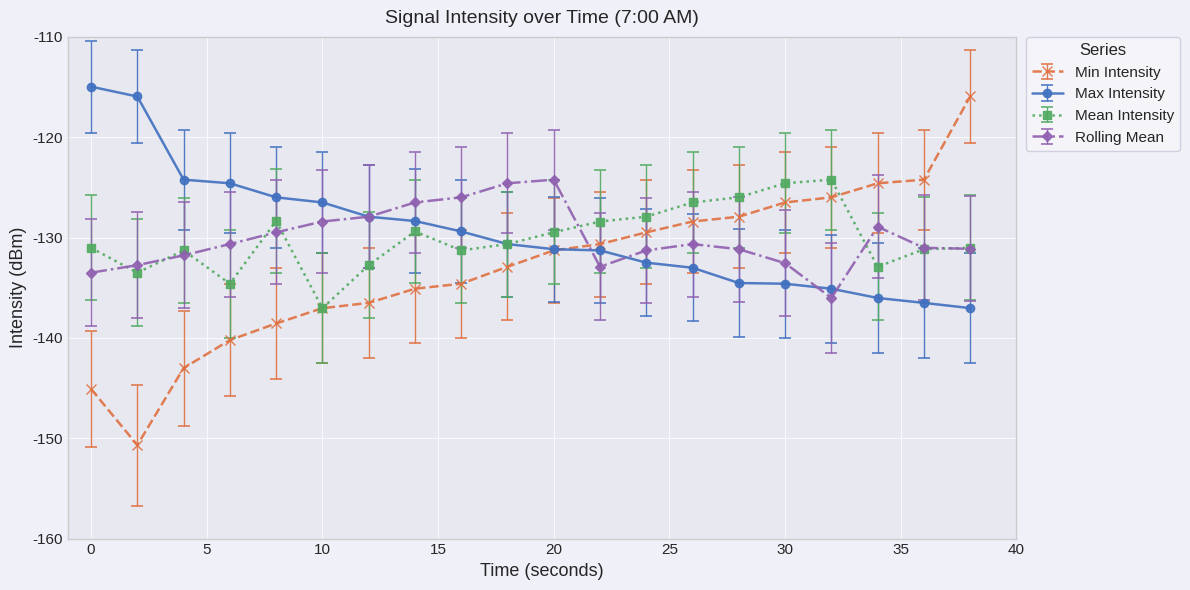

What is the highest value of the Max Intensity series?

-115.0